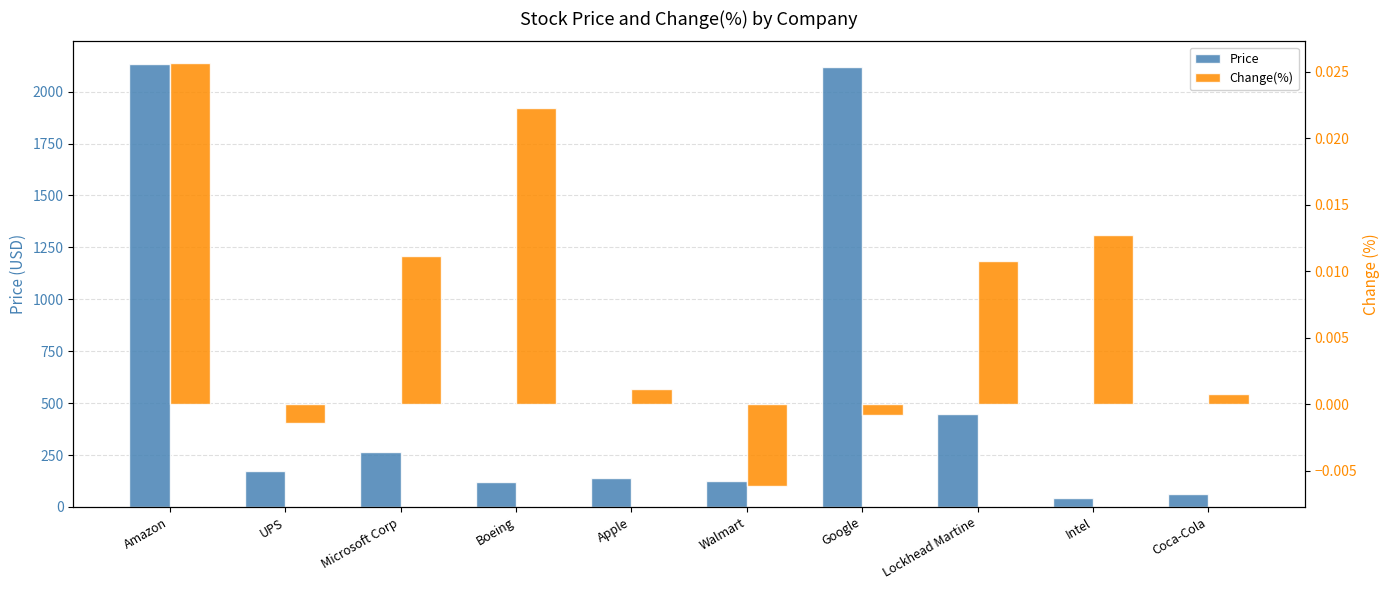

The Change(%) series shows -0.0 at Walmart. True or false?

True